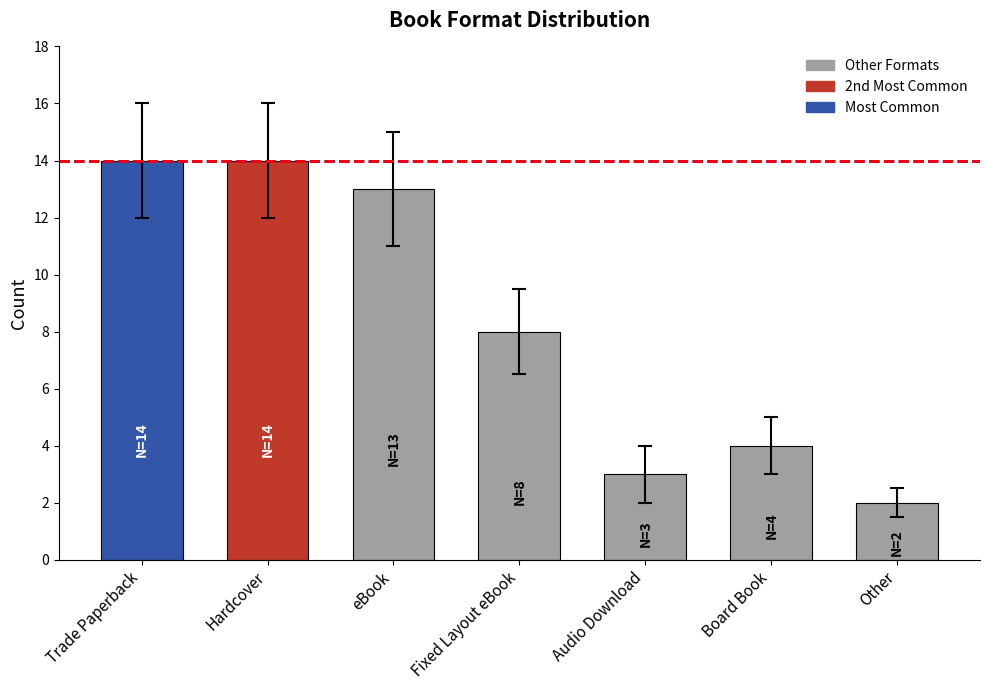

What is the sum of all values?

58